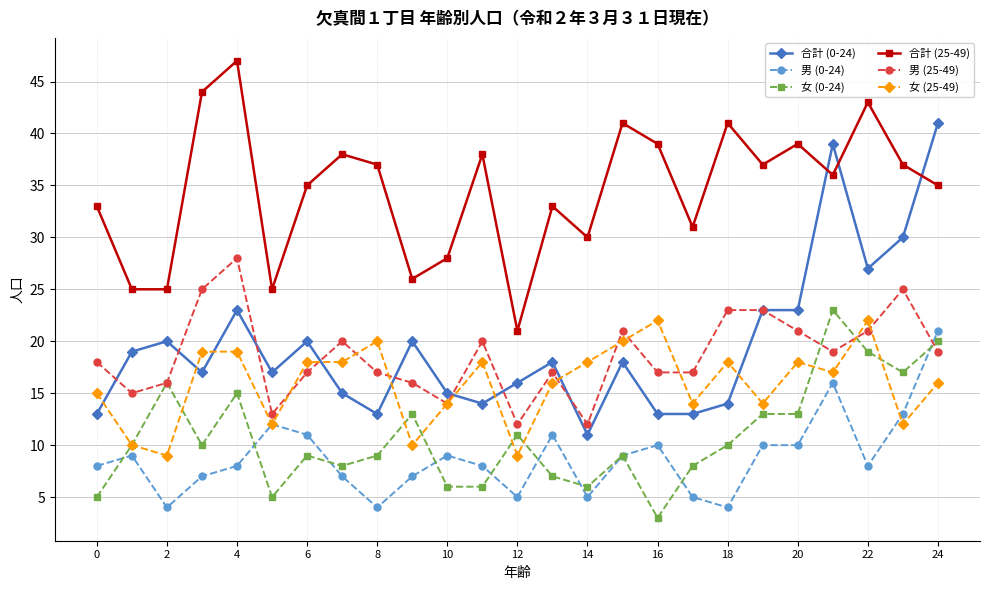

True or false: 男 (0-24) has more than 1 points higher than both neighbors.

True